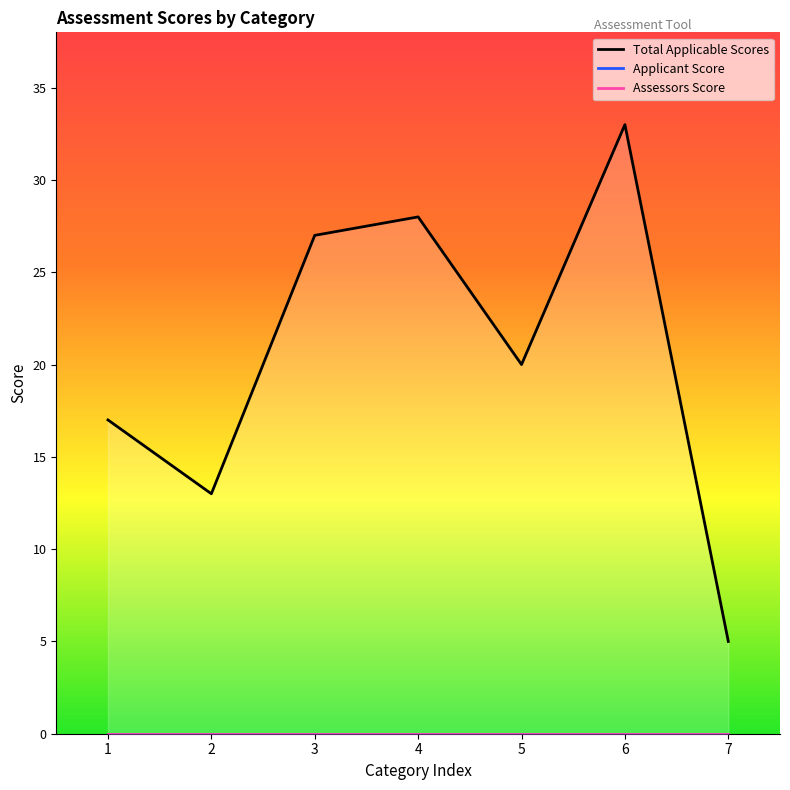

Does the chart display data point markers on the line(s)?

No